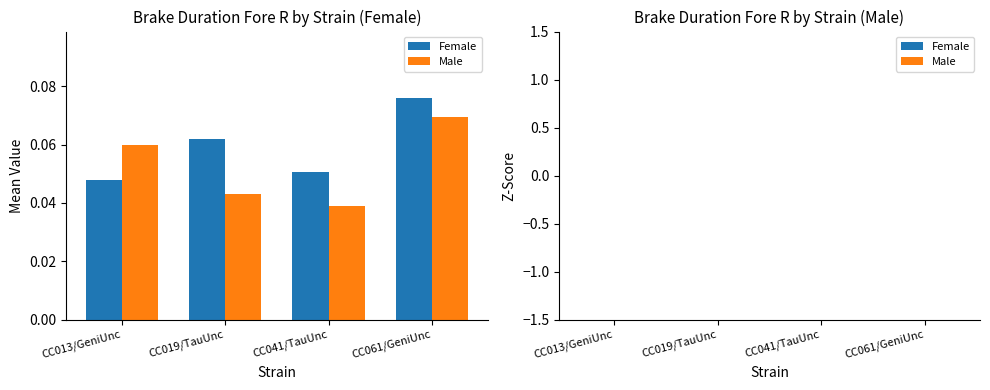

What is the label of the 2nd bar from the left?

CC019/TauUnc